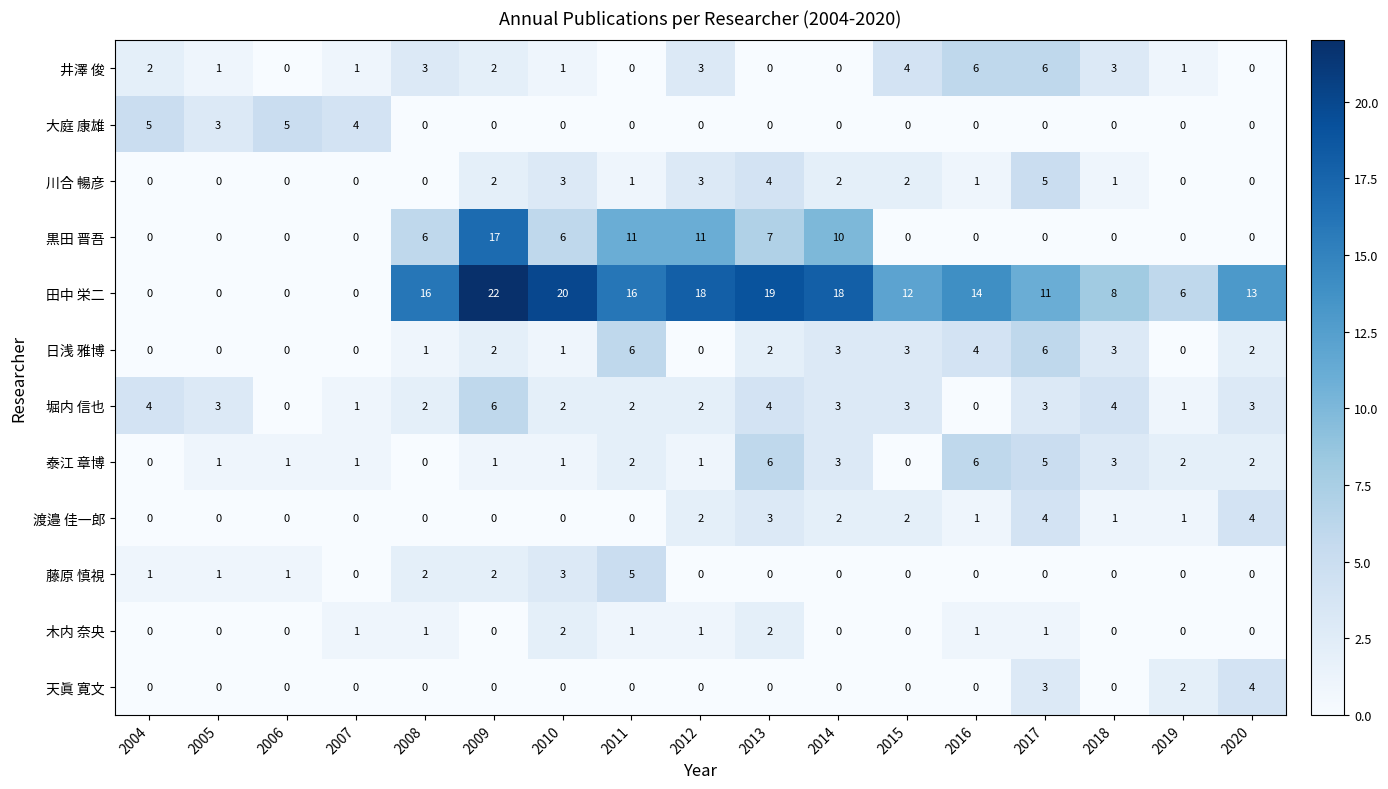

Which series changed the most between 2014 and 2020?

黒田 晋吾